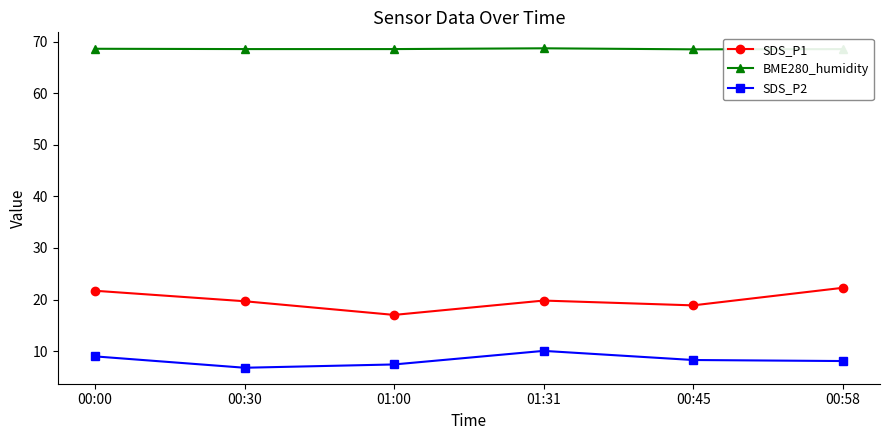

Which series has the largest range (max minus min)?

SDS_P1